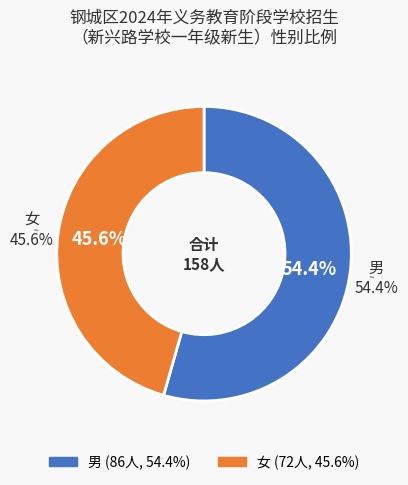

Count the number of slices in the pie.

2